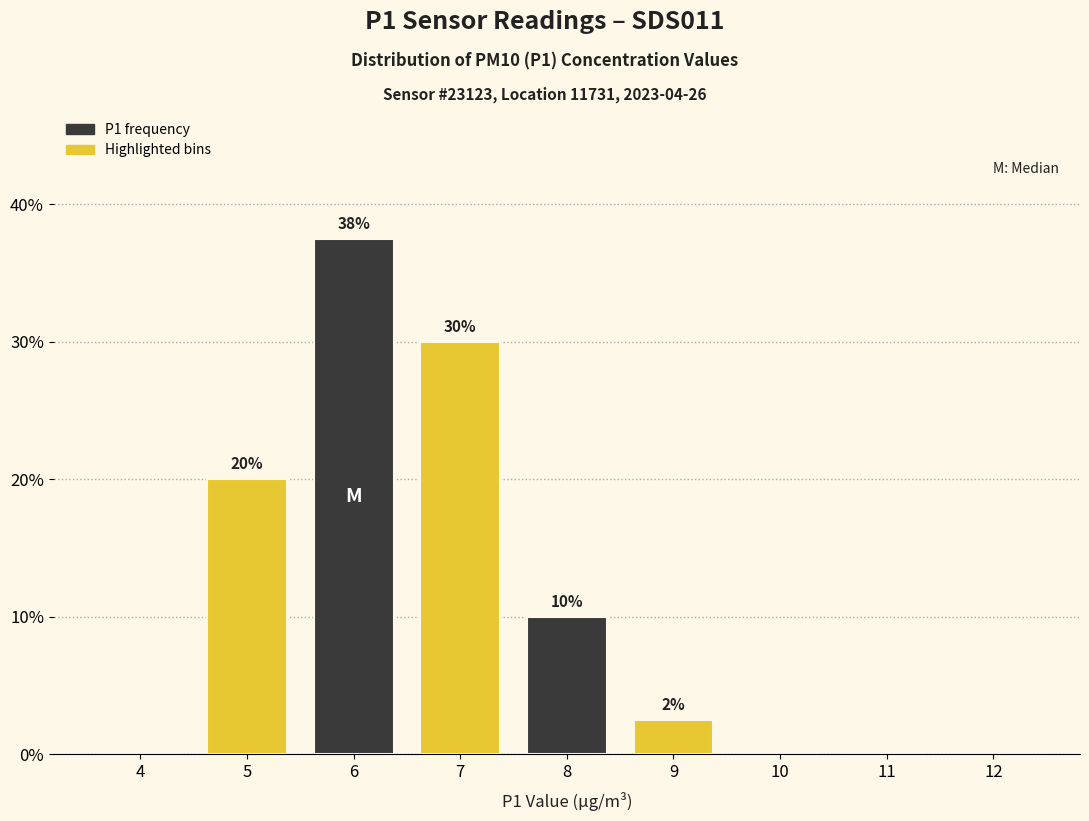

Which has a higher value, 6 or 4?

6